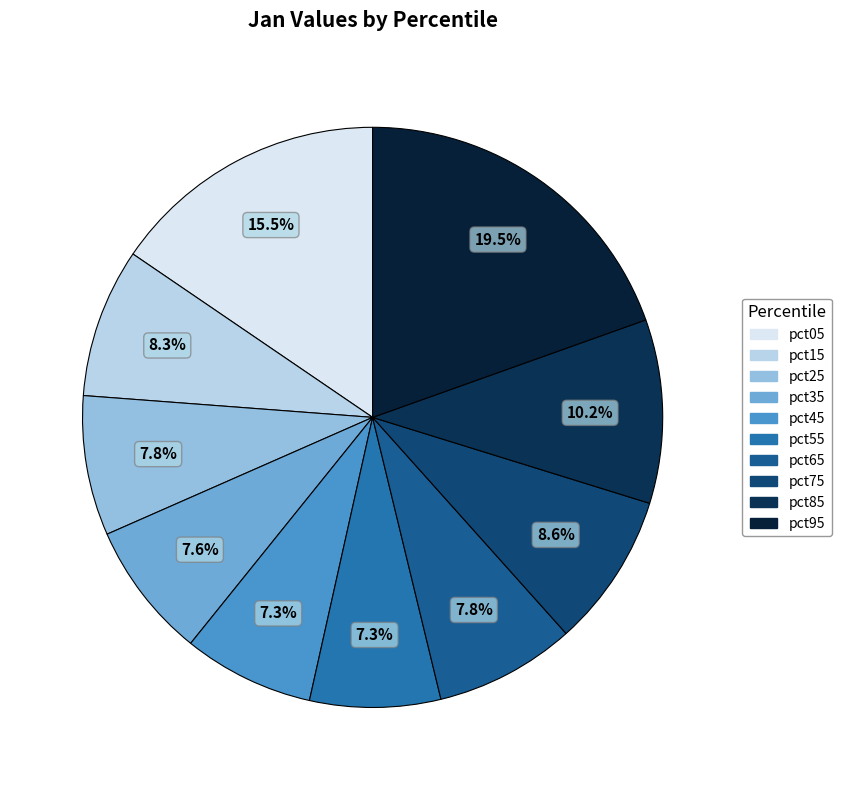

The pct05 slice represents 7% of the pie. True or false?

False